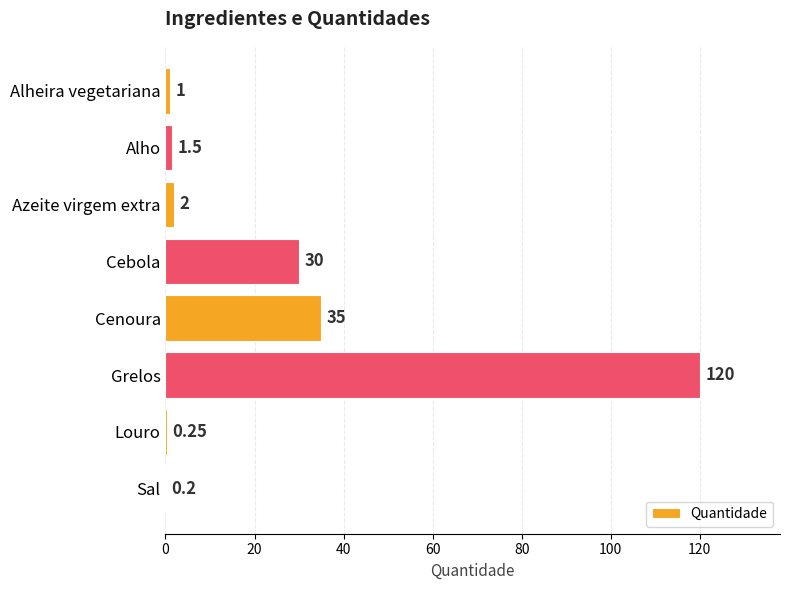

Which label corresponds to the largest value in the chart?

Grelos